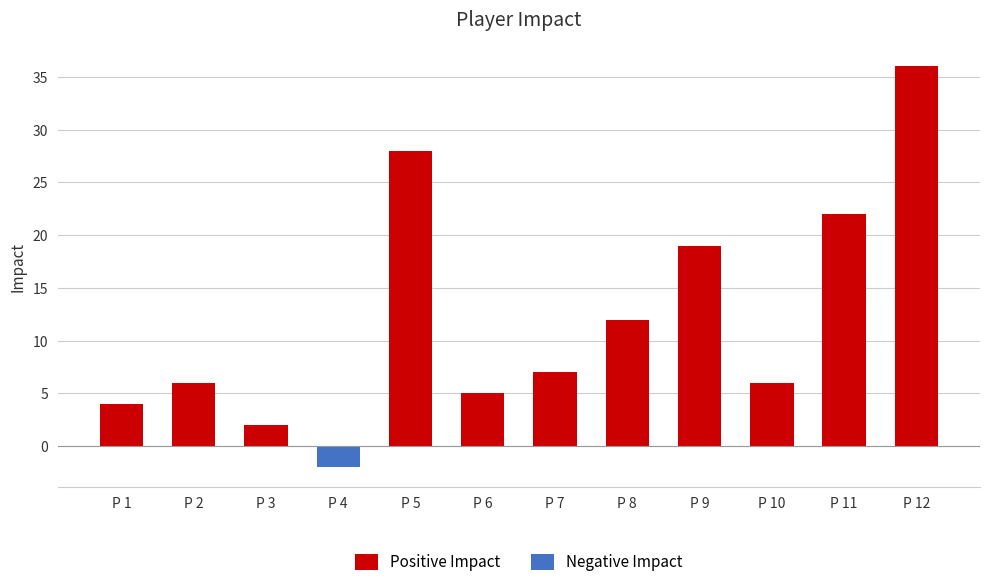

What value does the Positive Impact series have at P 9, to the nearest 10?

20